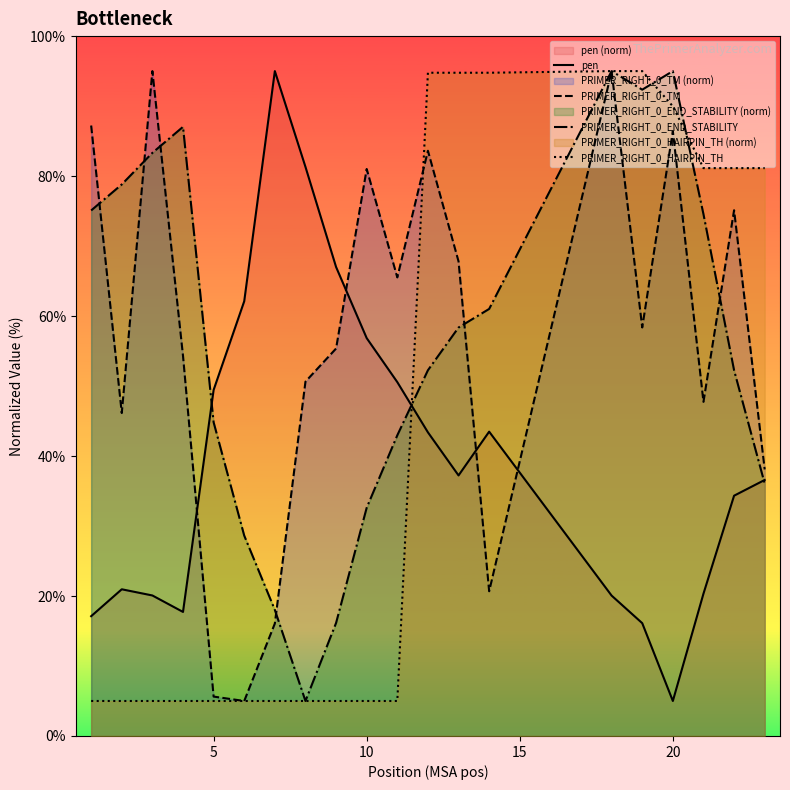

What is the value of the PRIMER_RIGHT_0_END_STABILITY point at the 5th from the left?

44.8